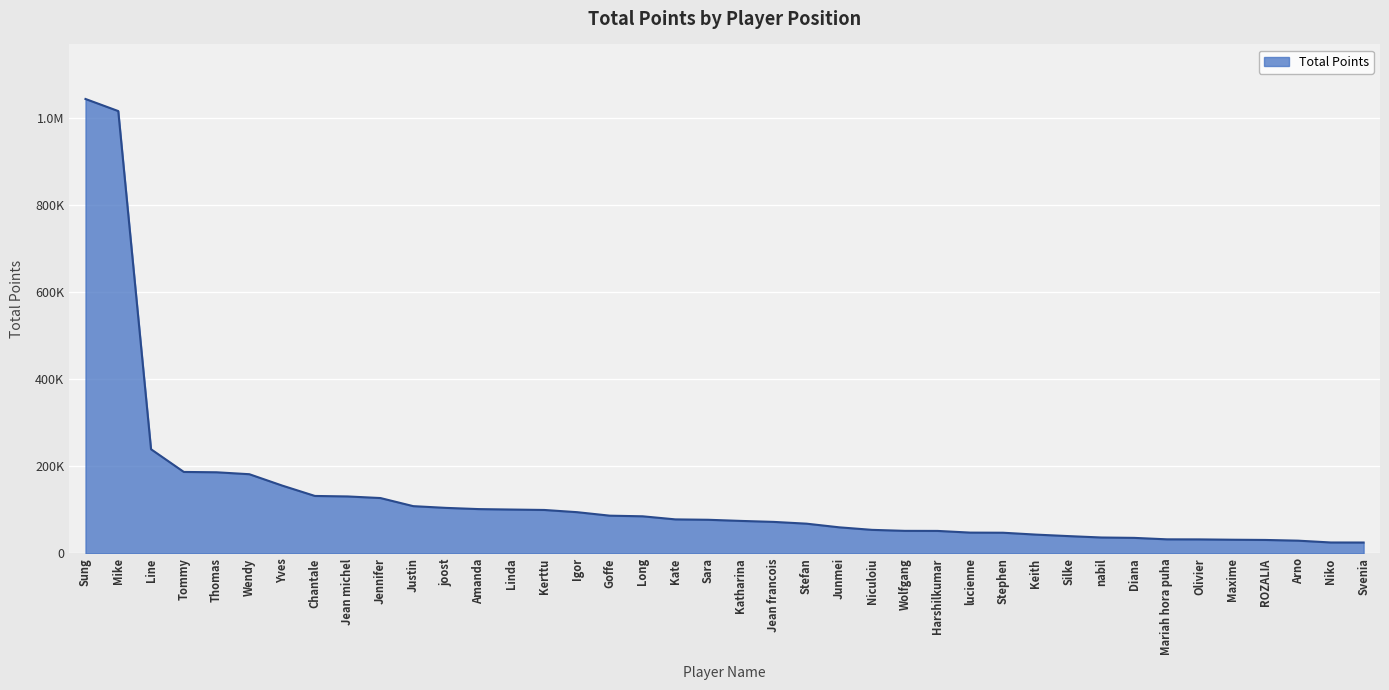

Rank the categories by value from lowest to highest.

Svenia, Niko, Arno, ROZALIA, Maxime, Olivier, Mariah hora puha, Diana, nabil, Silke, Keith, Stephen, lucienne, Harshilkumar, Wolfgang, Niculoiu, Junmei, Stefan, Jean francois, Katharina, Sara, Kate, Long, Goffe, Igor, Kerttu, Linda, Amanda, joost, Justin, Jennifer, Jean michel, Chantale, Yves, Wendy, Thomas, Tommy, Line, Mike, Sung